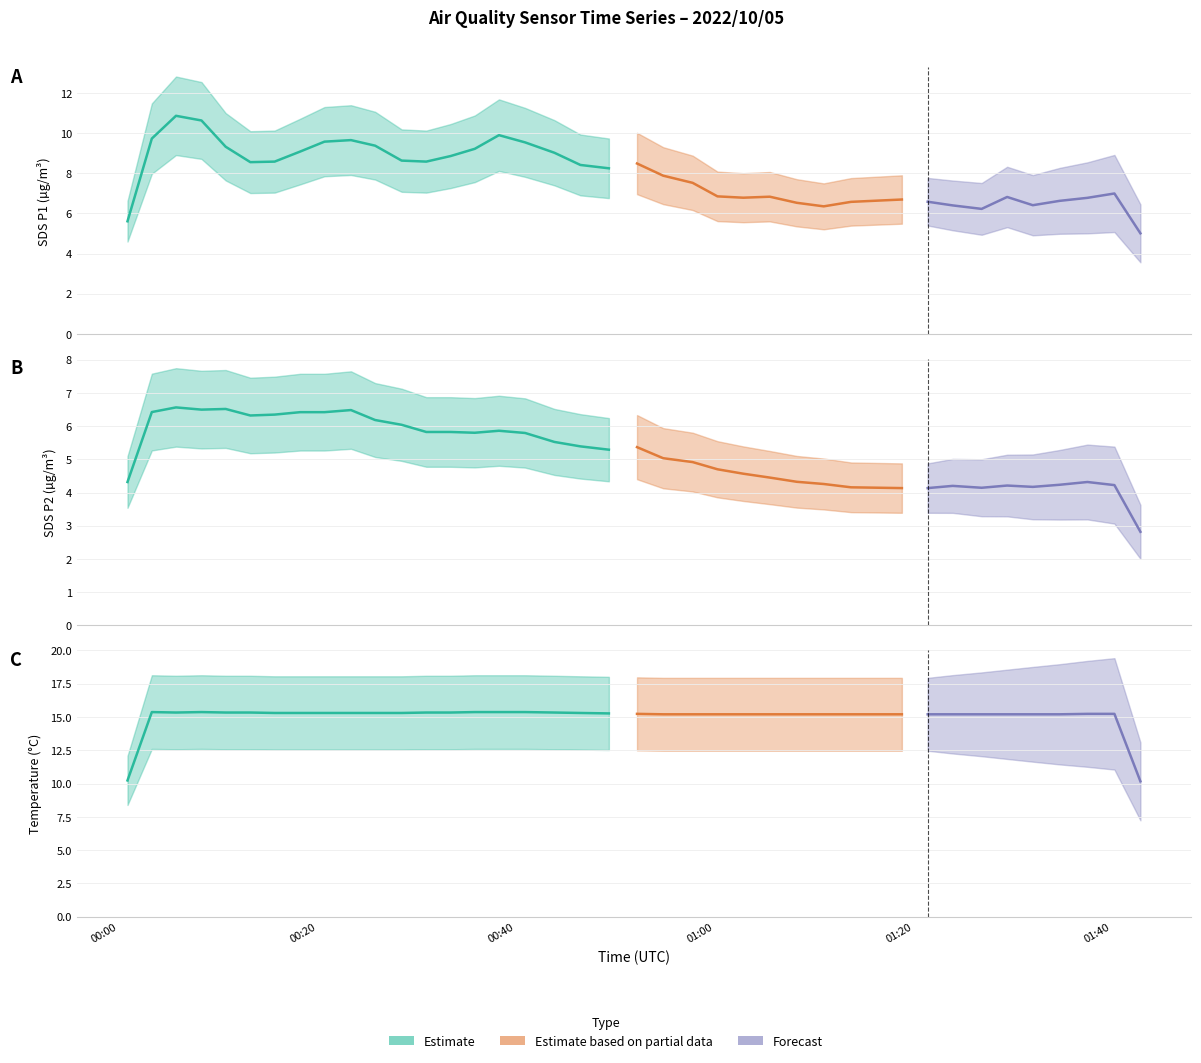

What is the difference between the SDS_P2 values at 16 and 8?

0.6